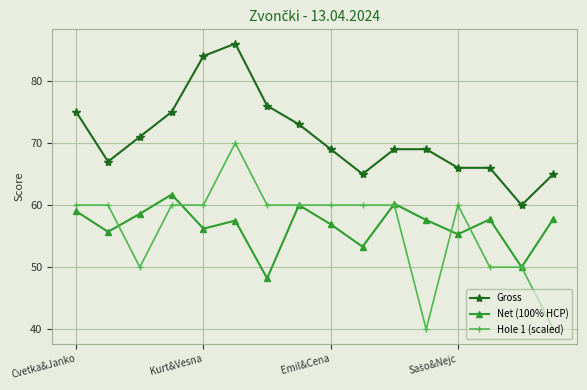

What is the value of the Gross point at the 15th from the left?

60.0